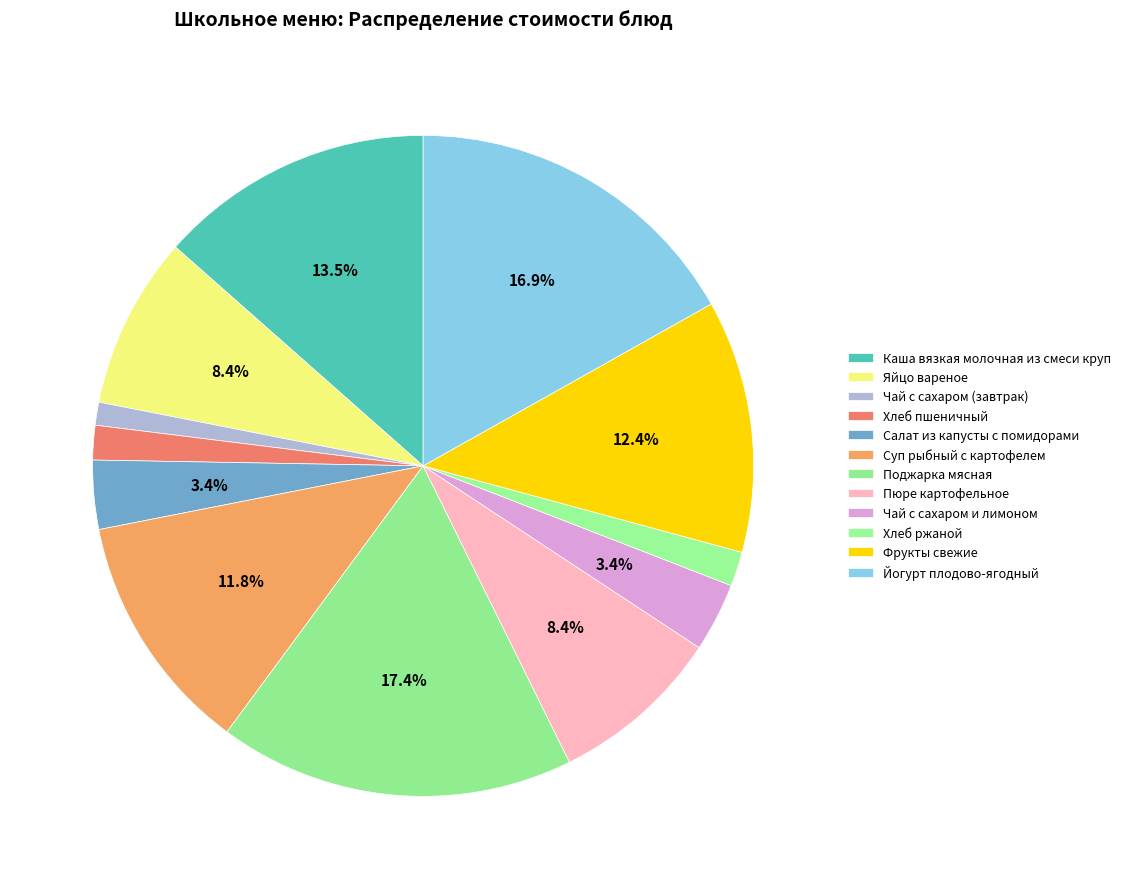

What is the change in value from Хлеб пшеничный to Чай с сахаром и лимоном?

+3